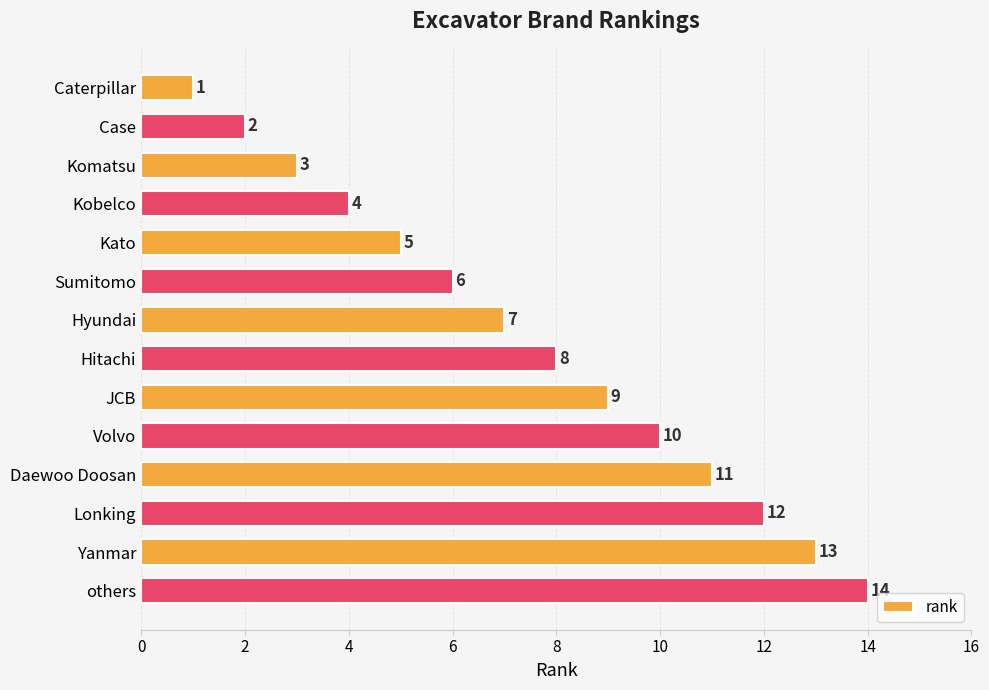

What is the sum of all values?

105